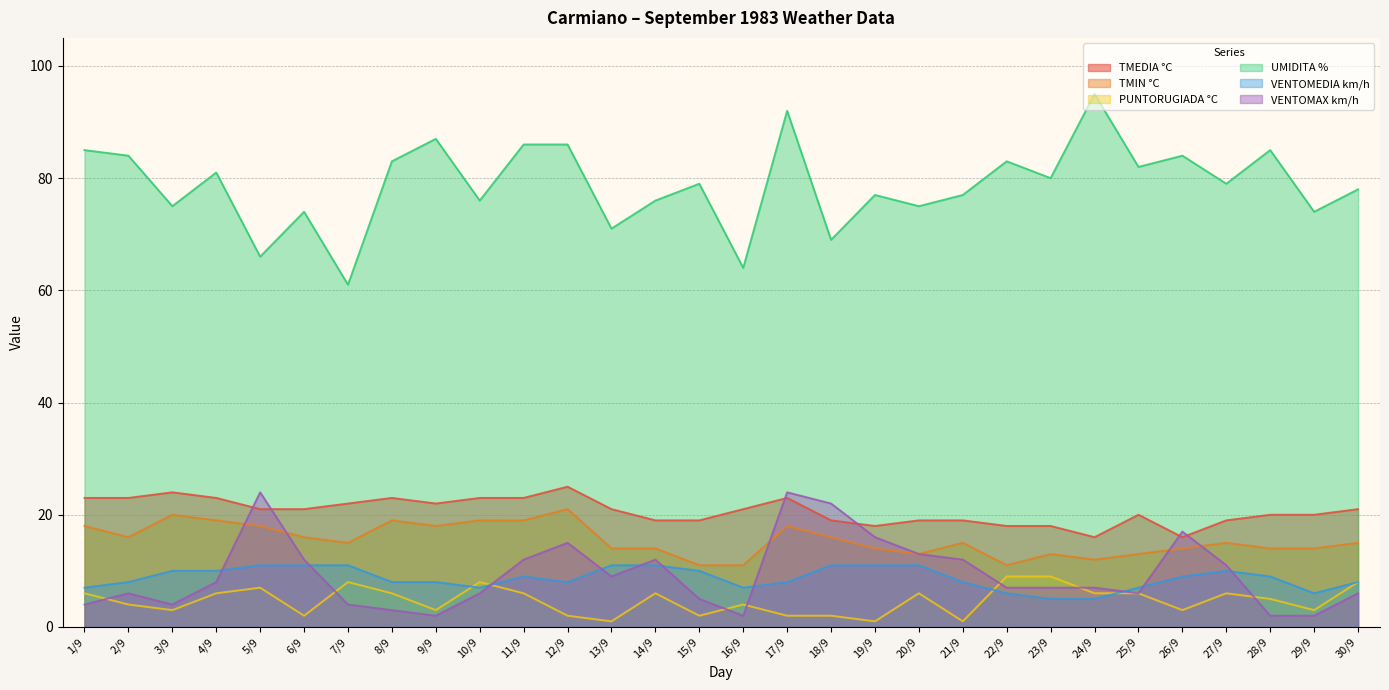

What is the difference between the TMEDIA °C values at 27/9 and 1/9?

4